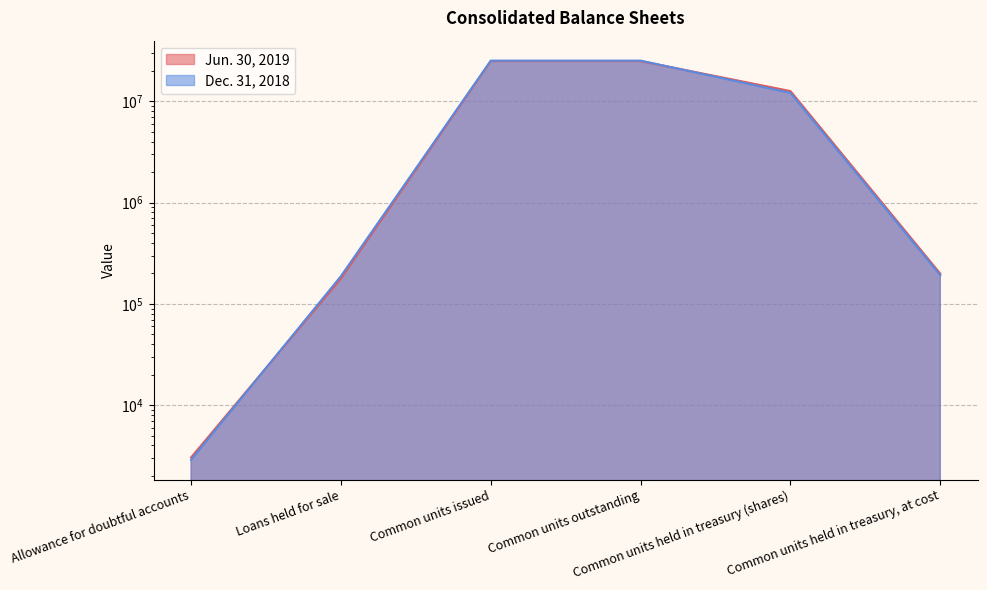

The value of Dec. 31, 2018 at Common units held in treasury, at cost is 192060. True or false?

True